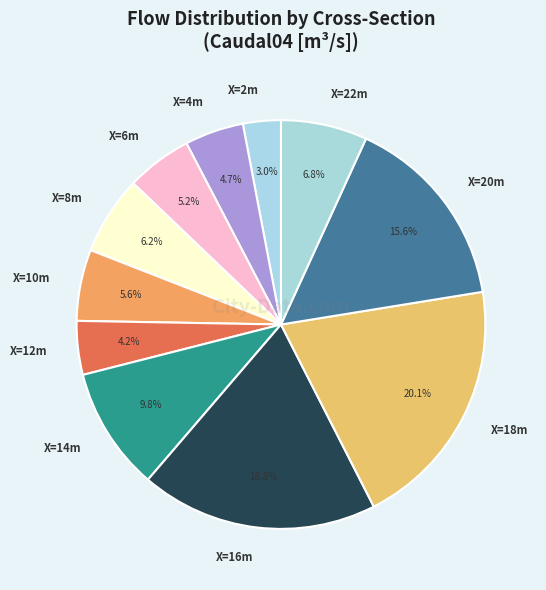

Do X=20m and X=2m together represent more than half of the pie?

No